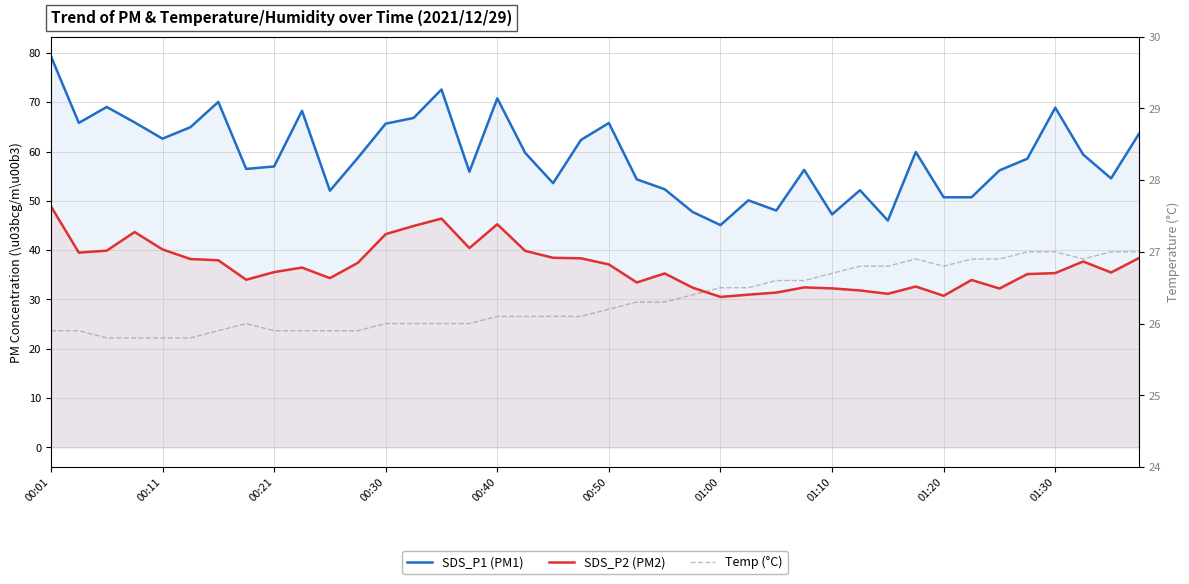

True or false: SDS_P2 (PM2) and SDS_P1 (PM1) cross at least once.

False